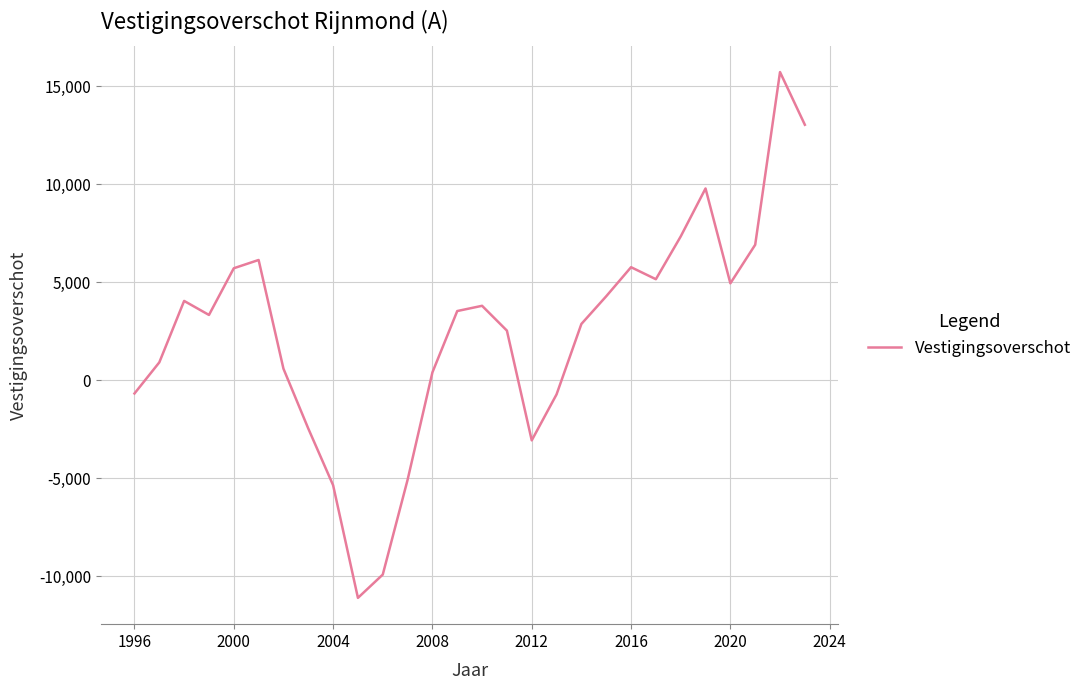

What is the smallest value displayed?

-11095